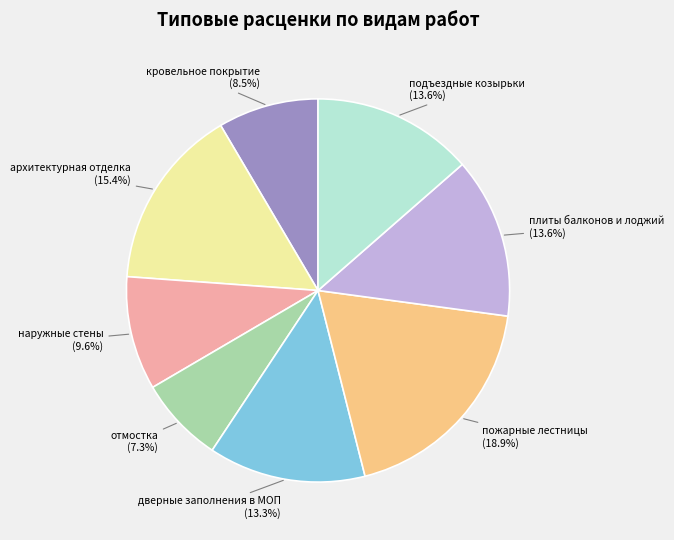

Which slice is the largest?

пожарные лестницы